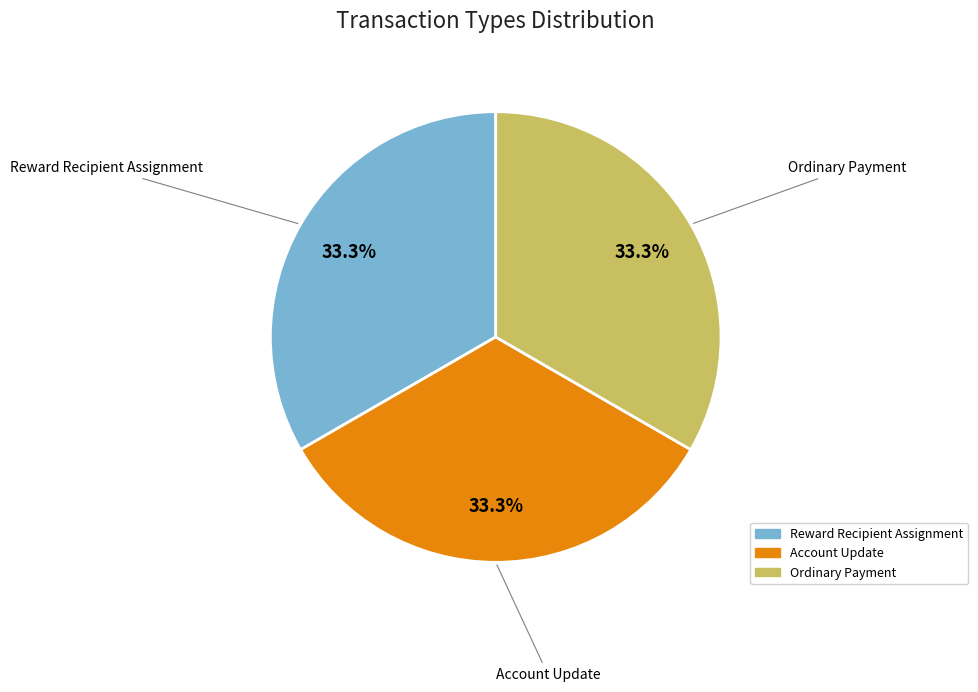

What is the total percentage of Ordinary Payment and Reward Recipient Assignment?

66.7%